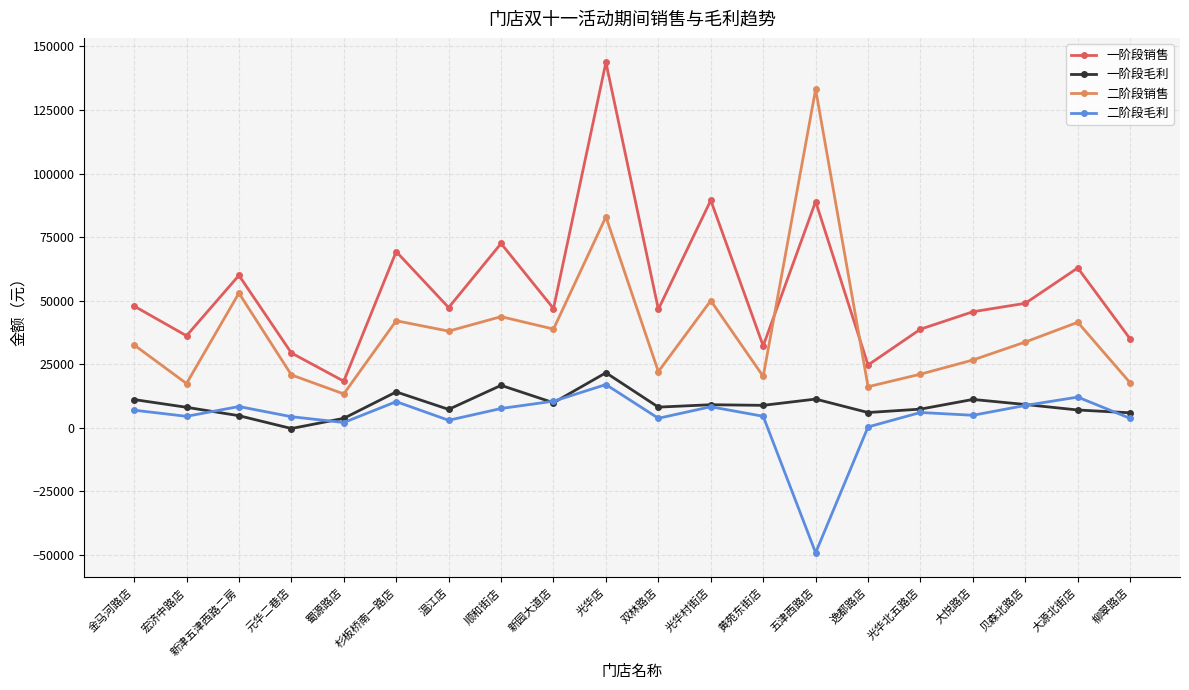

What is the greatest value displayed?

143734.1